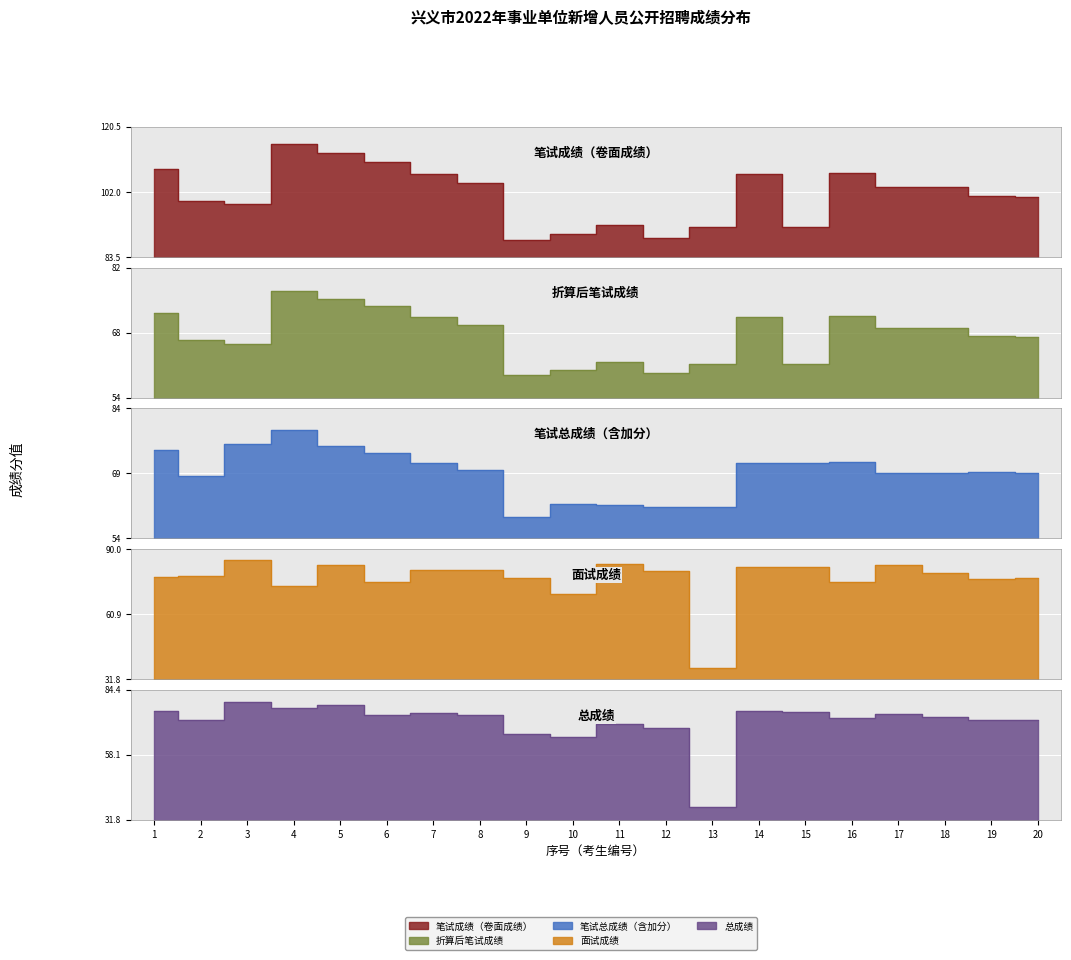

Rank the series at 13 from lowest to highest value.

面试成绩, 总成绩, 折算后笔试成绩, 笔试总成绩（含加分）, 笔试成绩（卷面成绩）